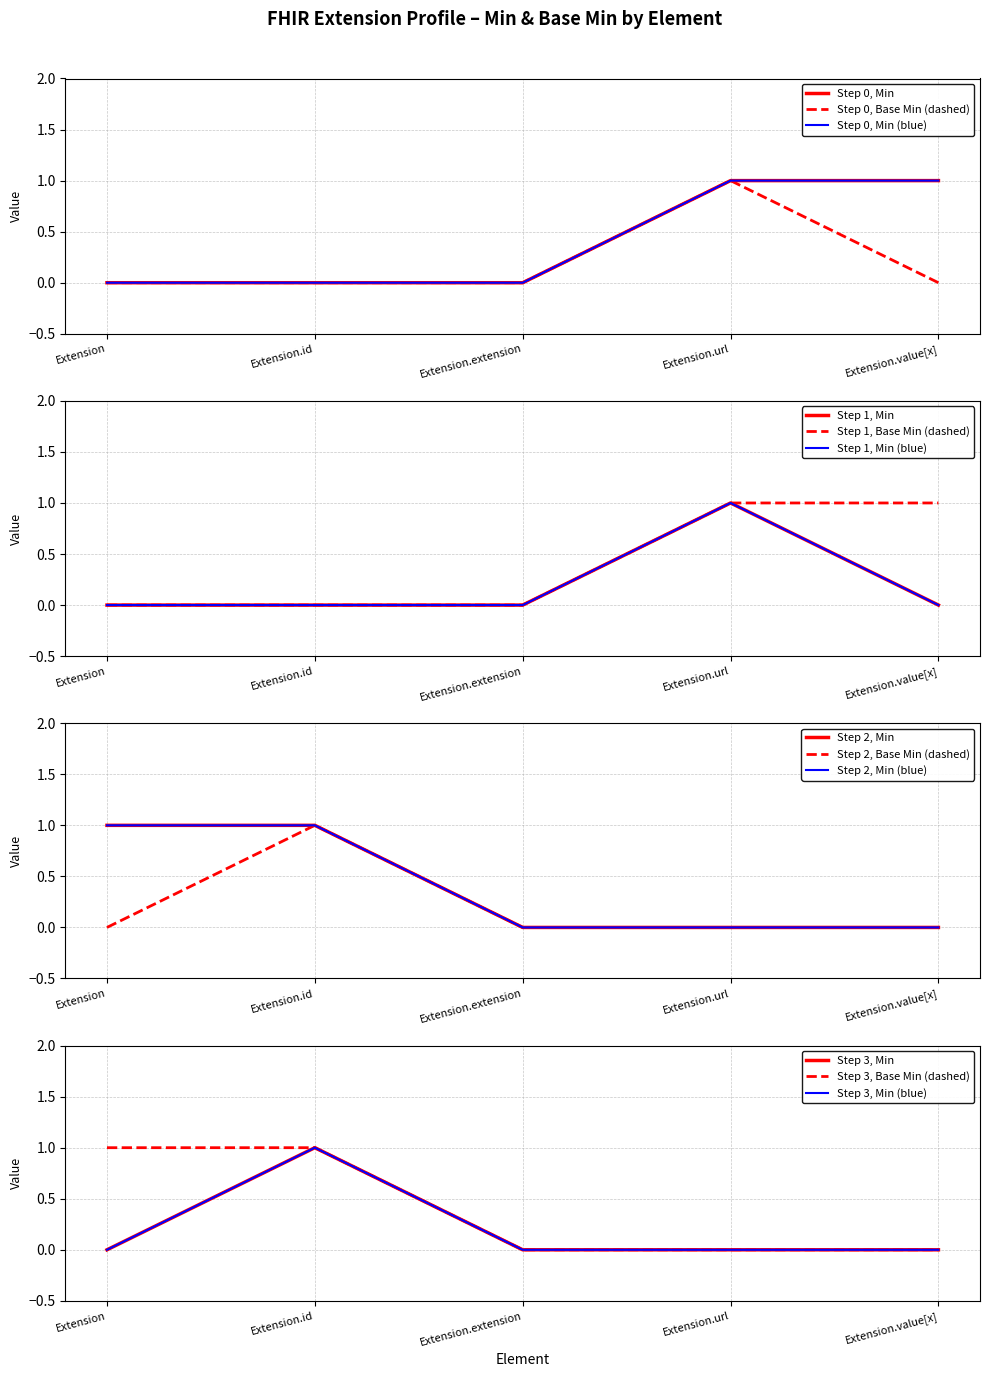

Which series has the largest total across all categories?

Min